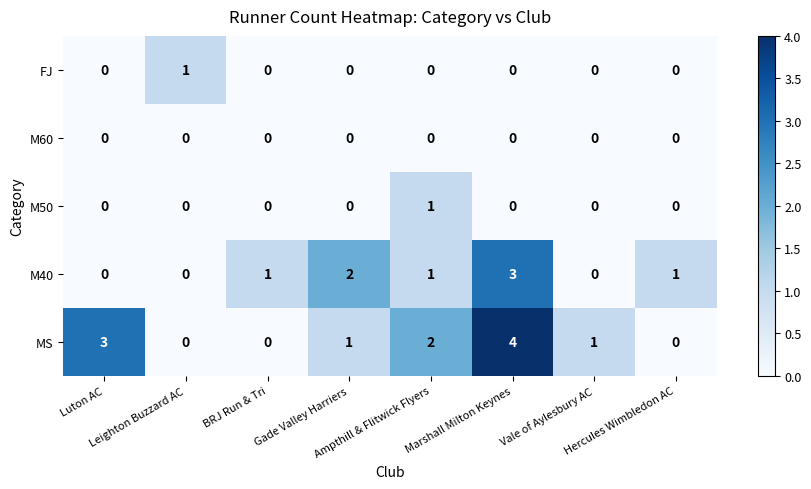

What is the maximum value shown in the chart?

4